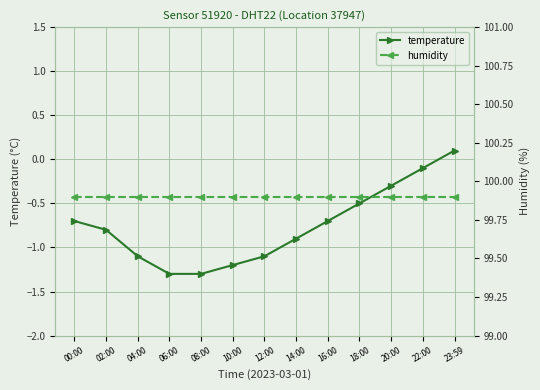

Which category has the highest value across all series?

00:00